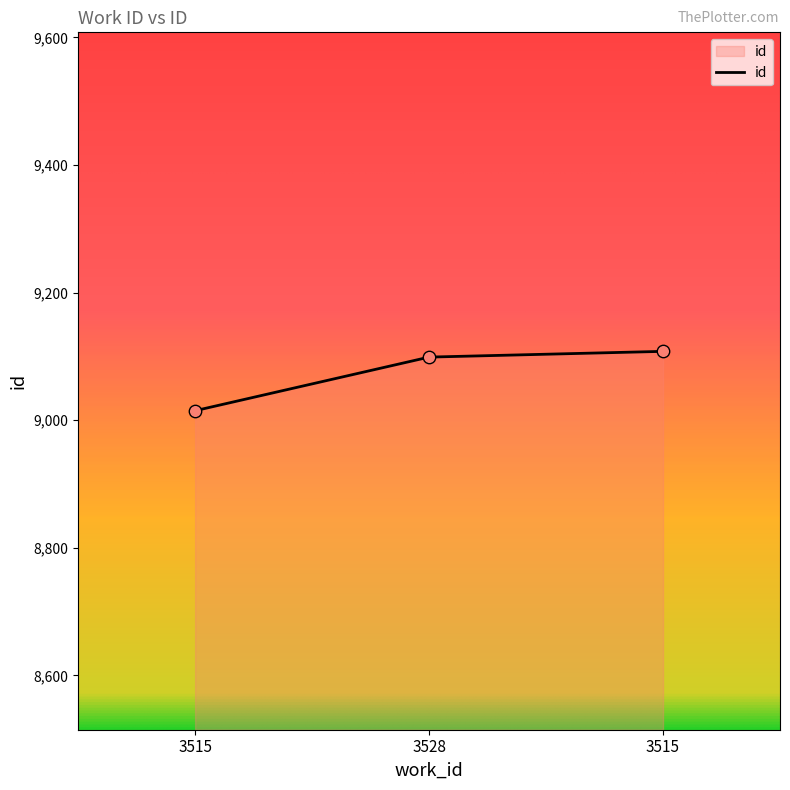

What is the change in value from 3528 to 3515?

+9